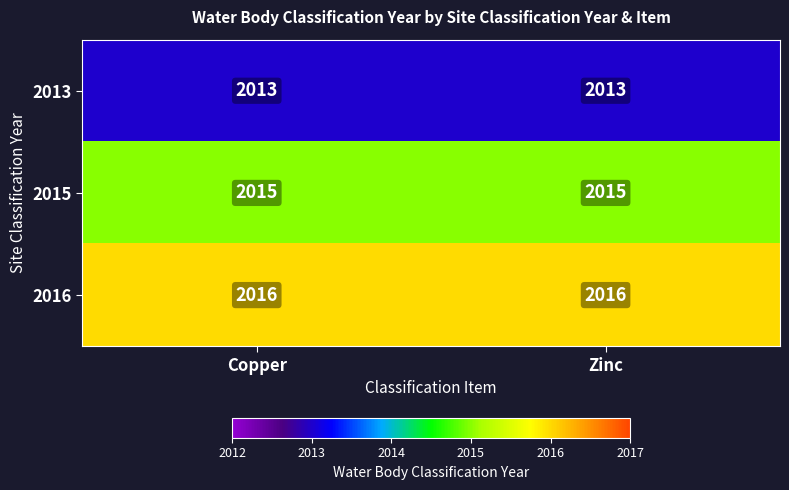

What is the difference between the highest and lowest values at Zinc?

3